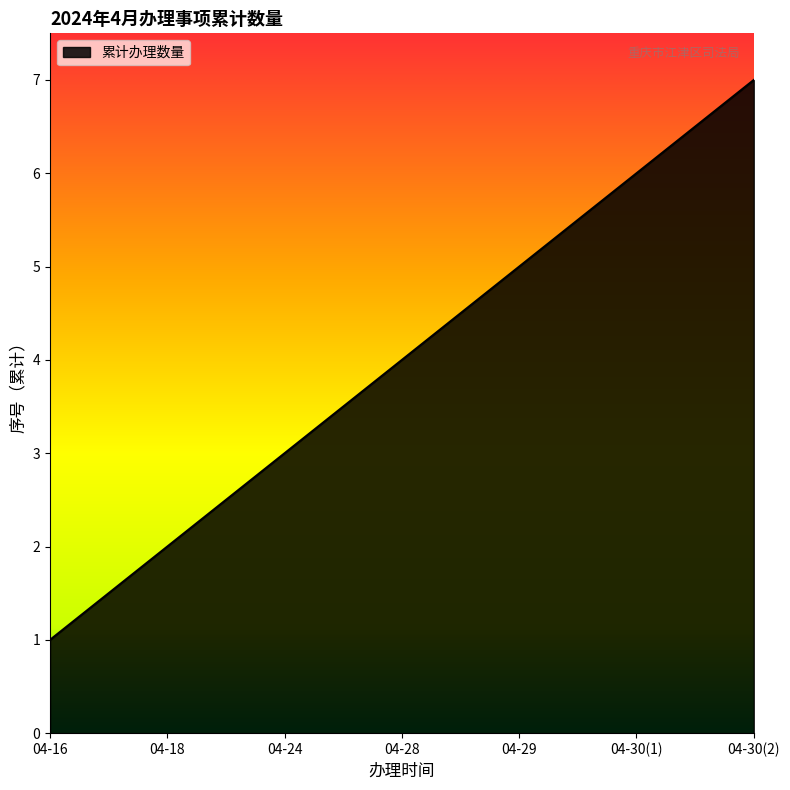

What is the difference between the second highest and second lowest values?

4